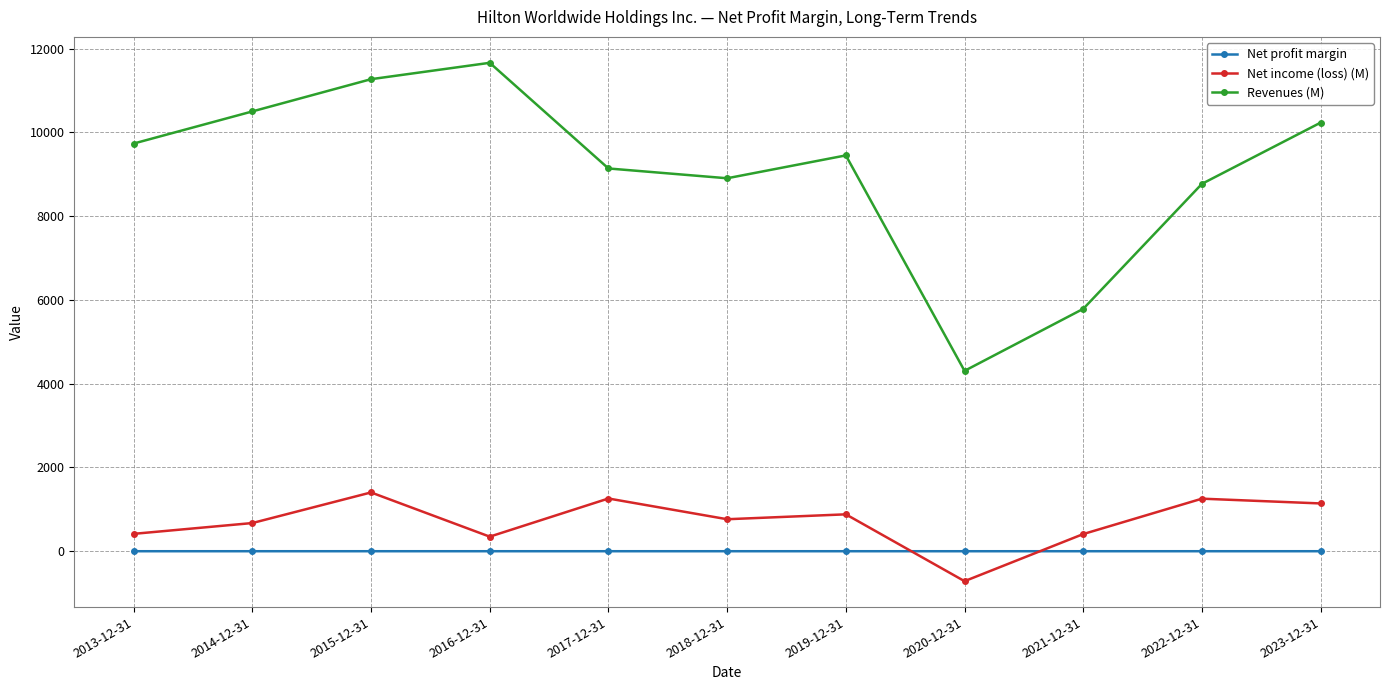

What are all the series names shown in the legend?

Net profit margin, Net income (loss) (M), Revenues (M)